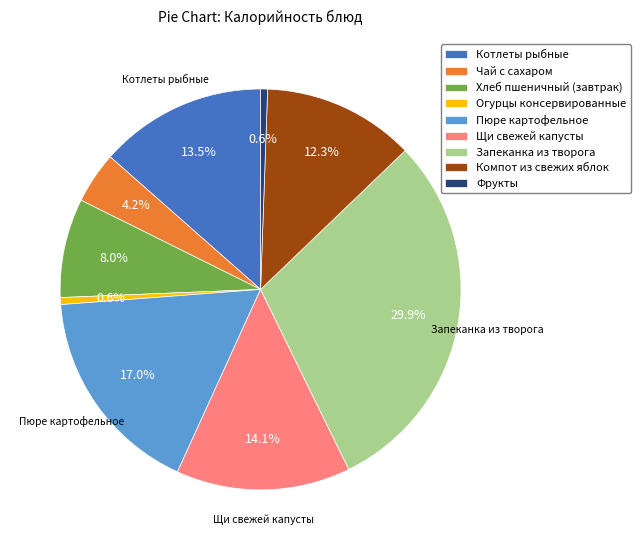

Is it true that Запеканка из творога is 30% of the pie?

True